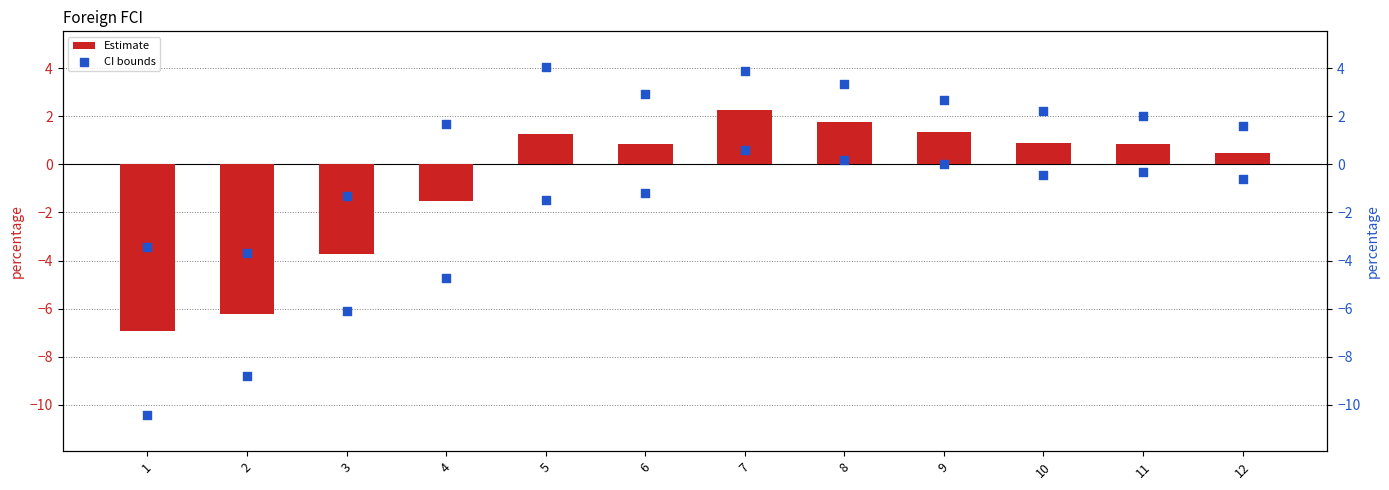

Is the value of Upper CI at 4 greater than the value of Lower CI at 1?

Yes